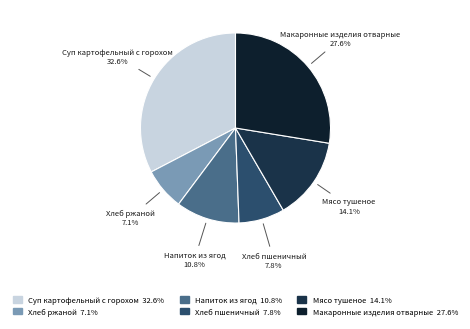

Which slice is the largest?

Суп картофельный с горохом